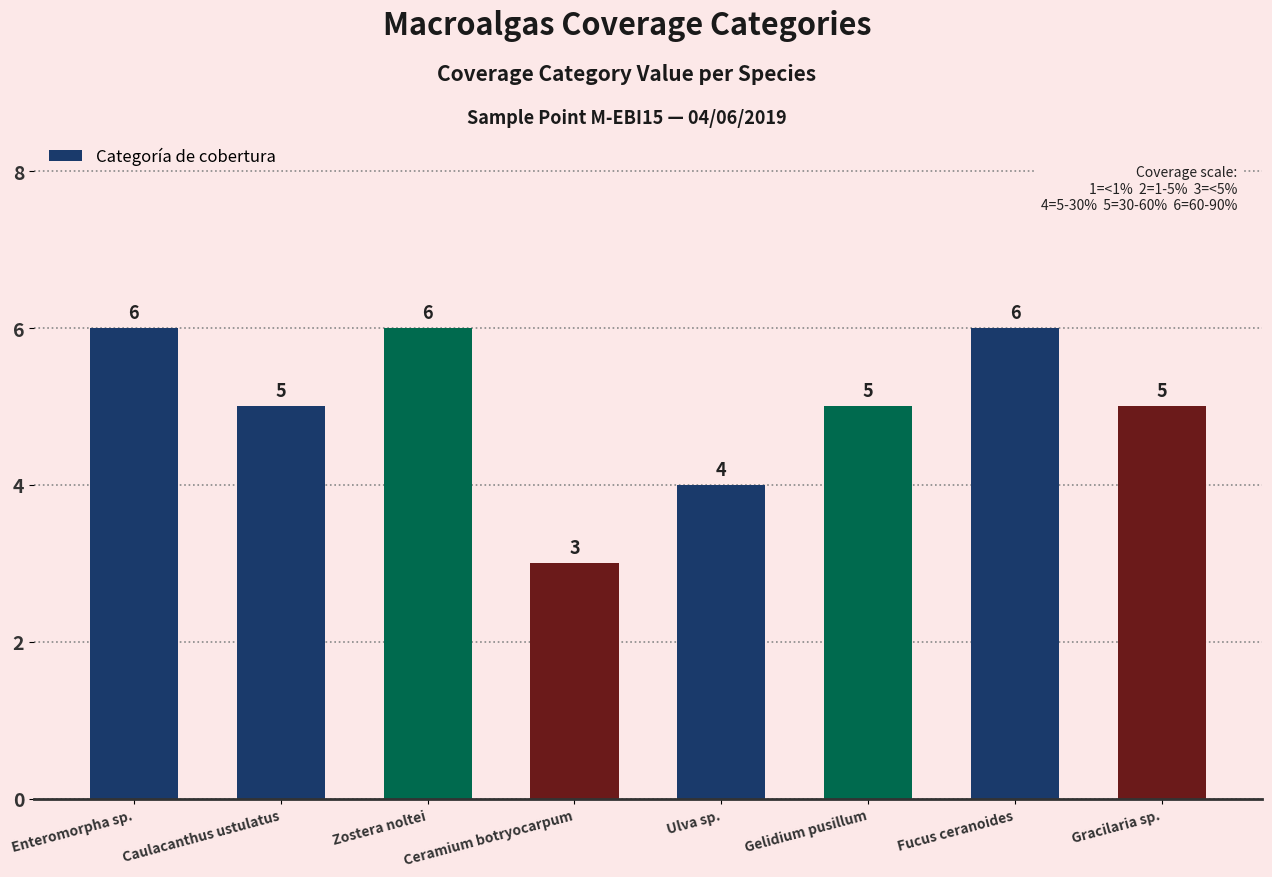

At which label does the data first exceed 5?

Enteromorpha sp.